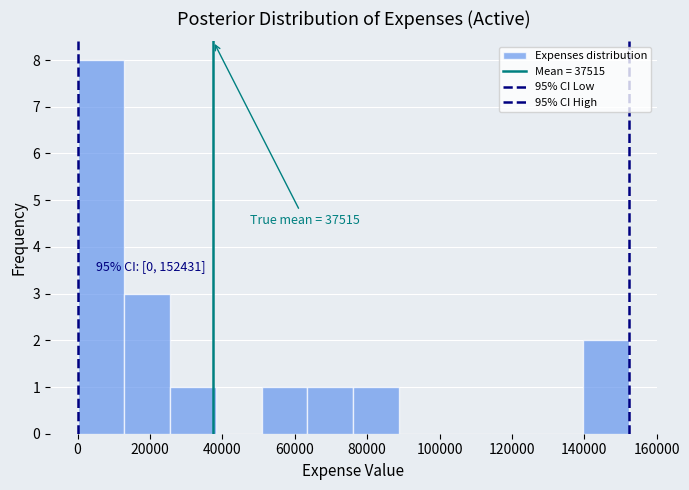

Which range on the x-axis has the tallest bar?

0 to 12000